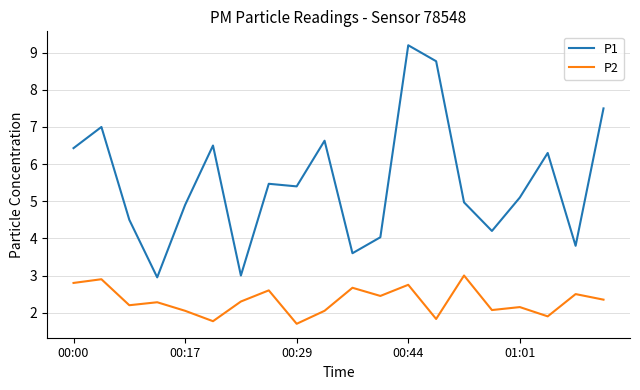

What is the smallest value displayed?

1.7